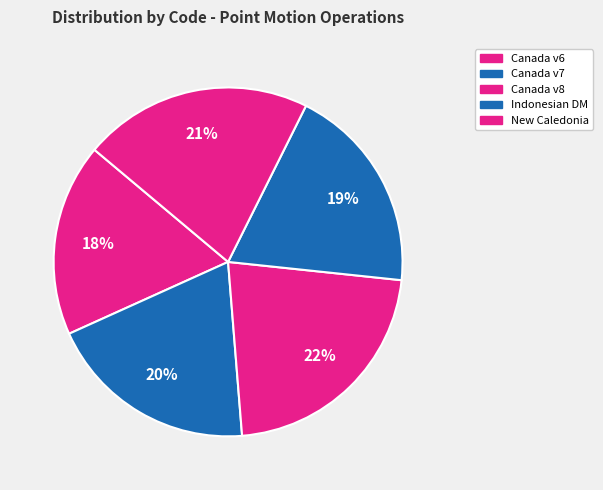

How many slices are in this pie chart?

5